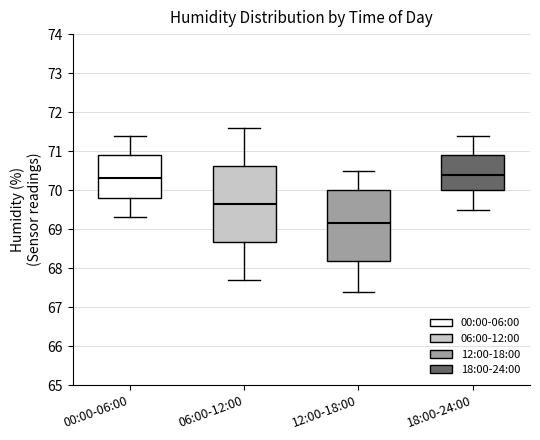

Reading left to right, transcribe this box plot: for each box, give where its median line is, the range the box spans, and where its two whiskers end, as read against the y-axis. The values are not printed on the chart, so give them approximately, as read against the axis.

00:00-06:00: median 70.3, box 69.8 to 70.9, whiskers 69.3 to 71.4
06:00-12:00: median 69.7, box 68.7 to 70.6, whiskers 67.7 to 71.6
12:00-18:00: median 69.2, box 68.2 to 70.0, whiskers 67.4 to 70.5
18:00-24:00: median 70.4, box 70.0 to 70.9, whiskers 69.5 to 71.4